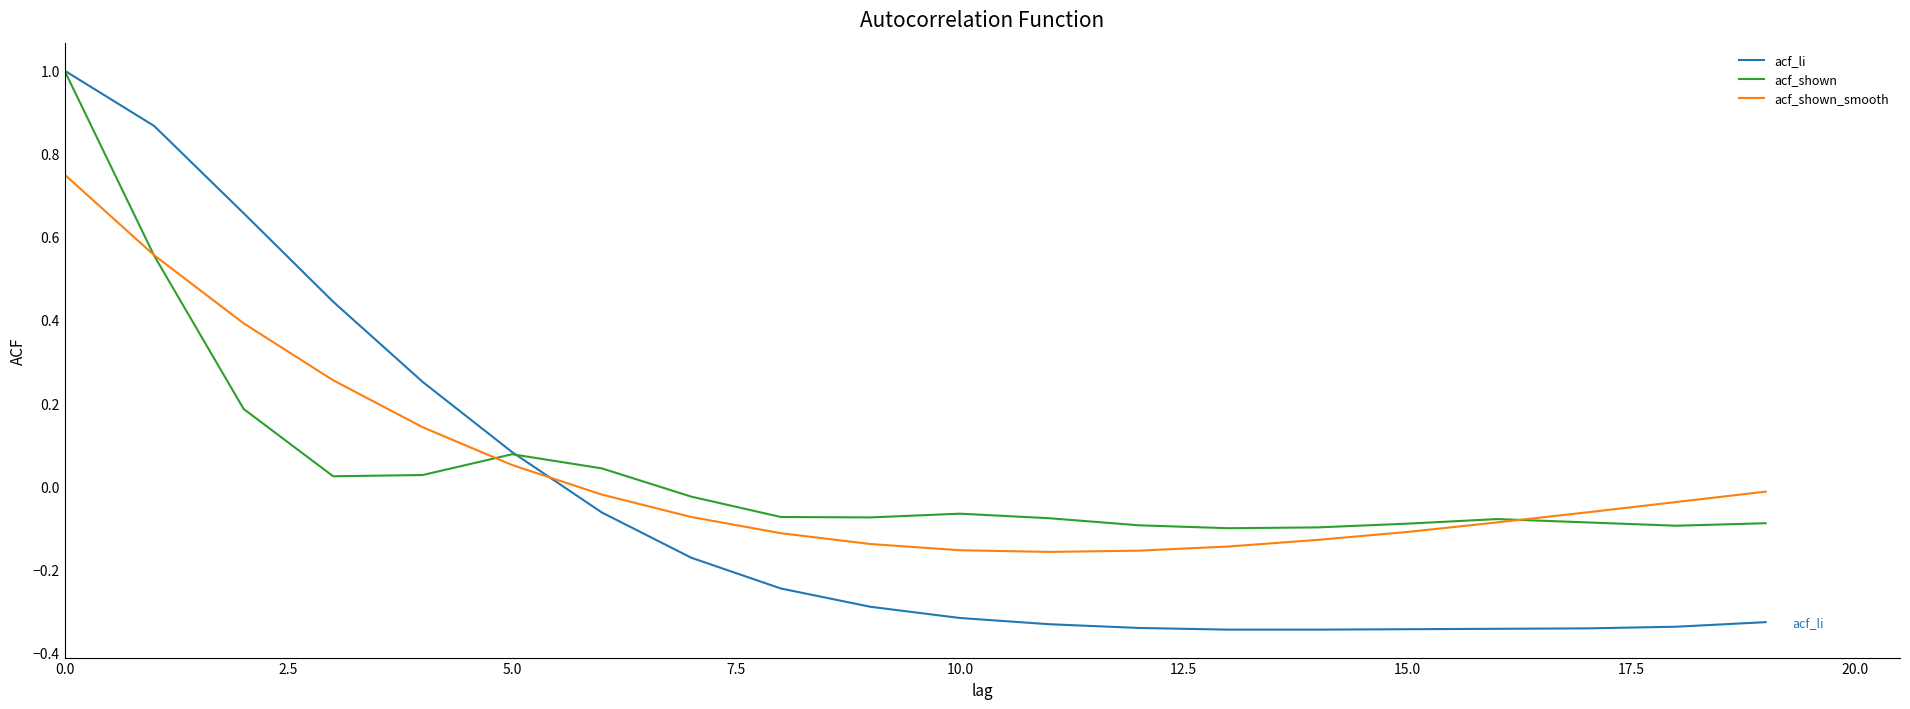

What is the greatest value displayed?

1.0